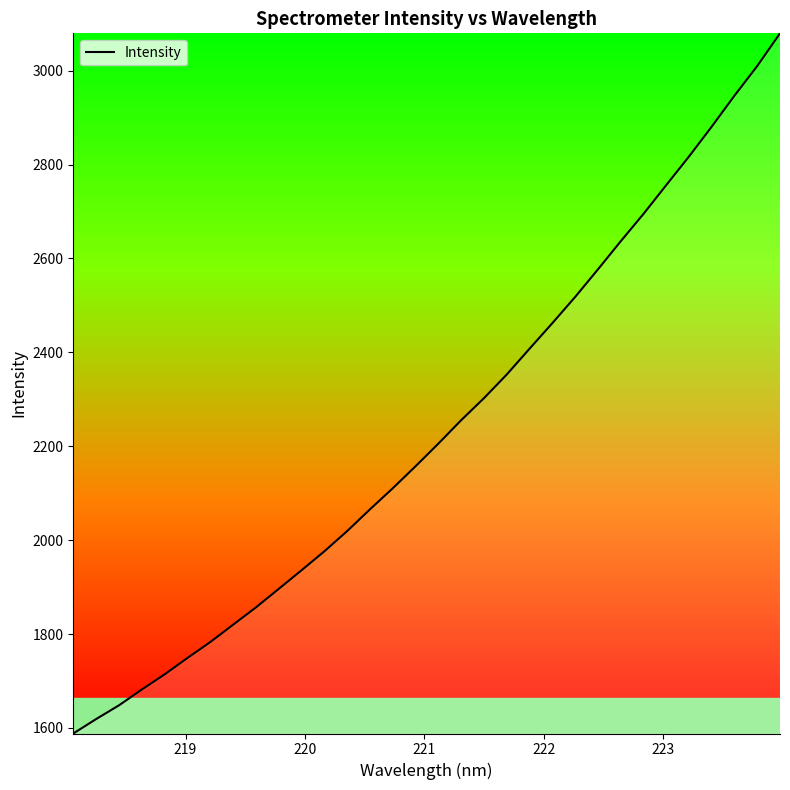

What is the greatest value displayed?

3079.4